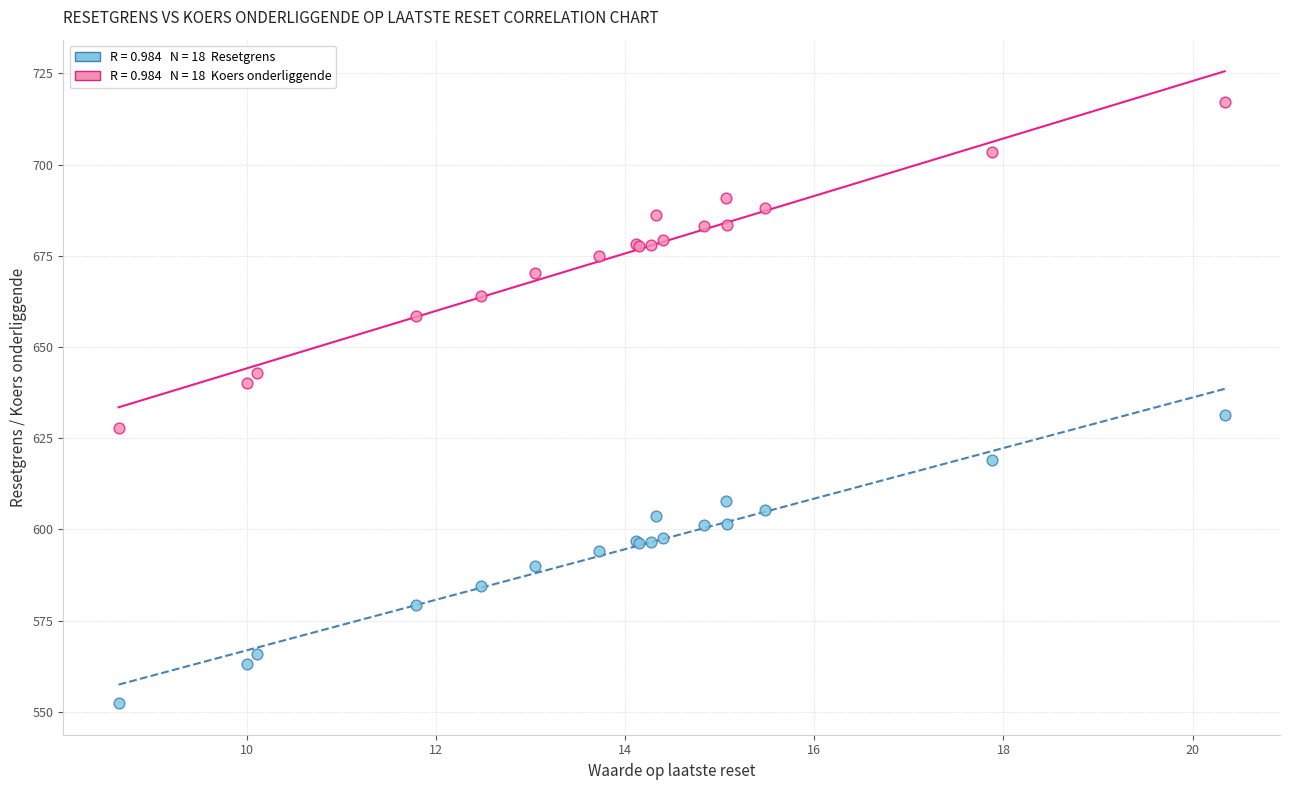

Across all series, what Y value is closest to 634?

631.2